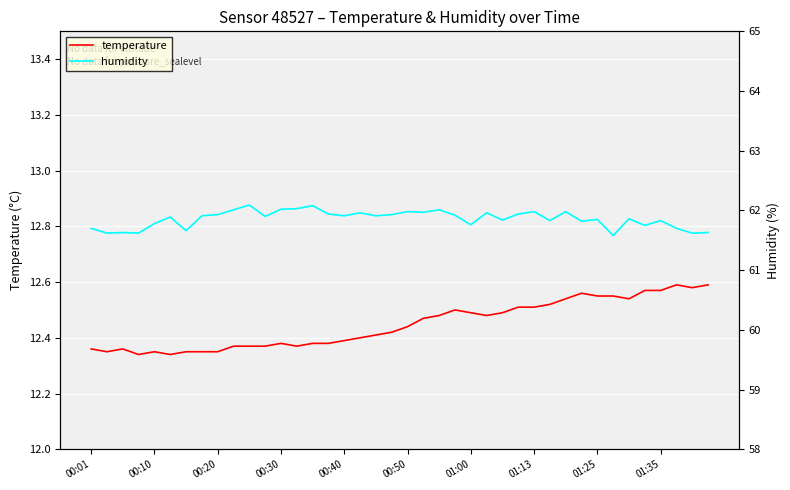

What is the value of the temperature point at the 39th from the left?

12.6